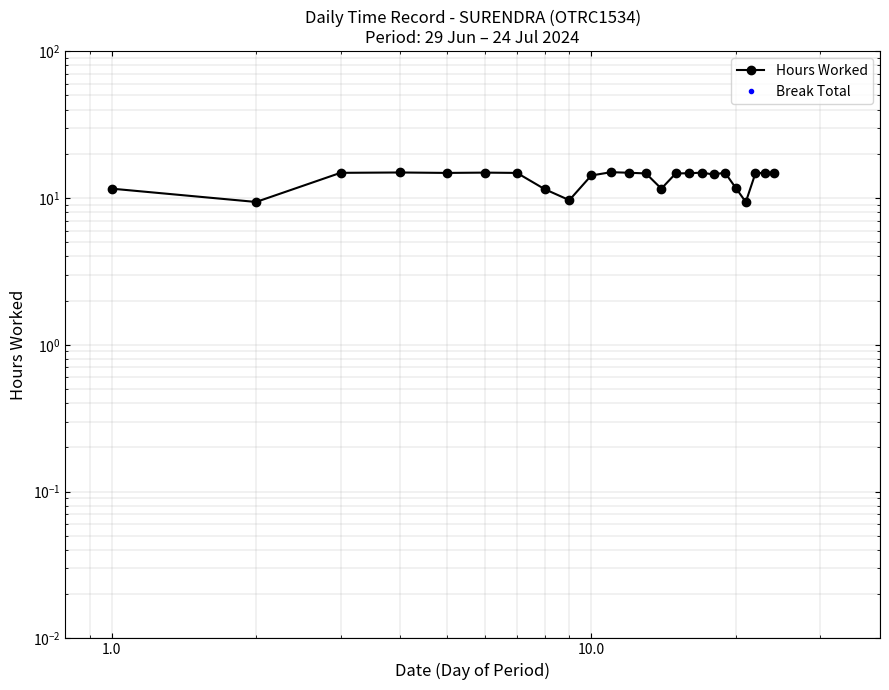

What is the maximum value shown in the chart?

15.0